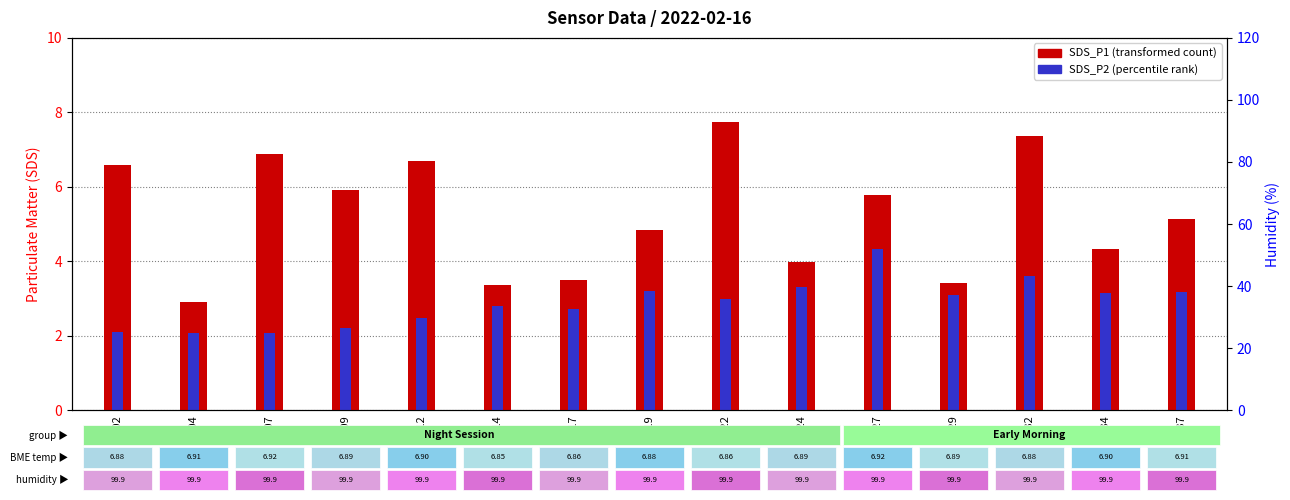

Count the number of data series in this chart.

2